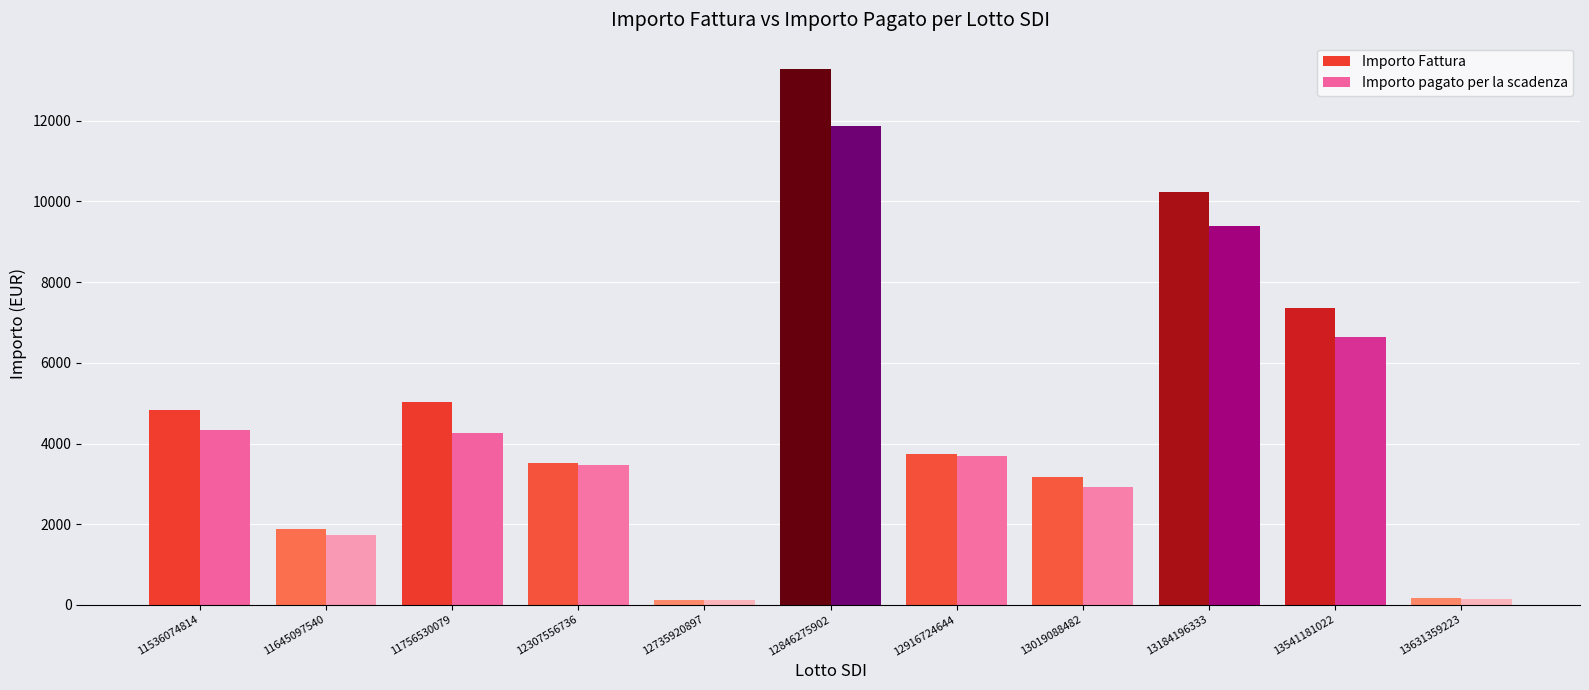

List the series in order of their peak value, highest first.

Importo Fattura, Importo pagato per la scadenza